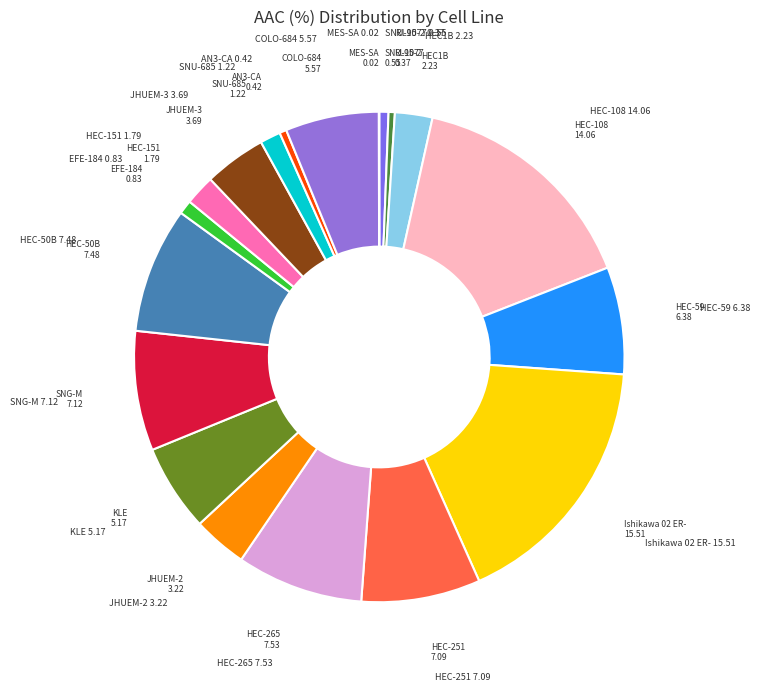

Is the sum of HEC-50B and AN3-CA greater than half?

No